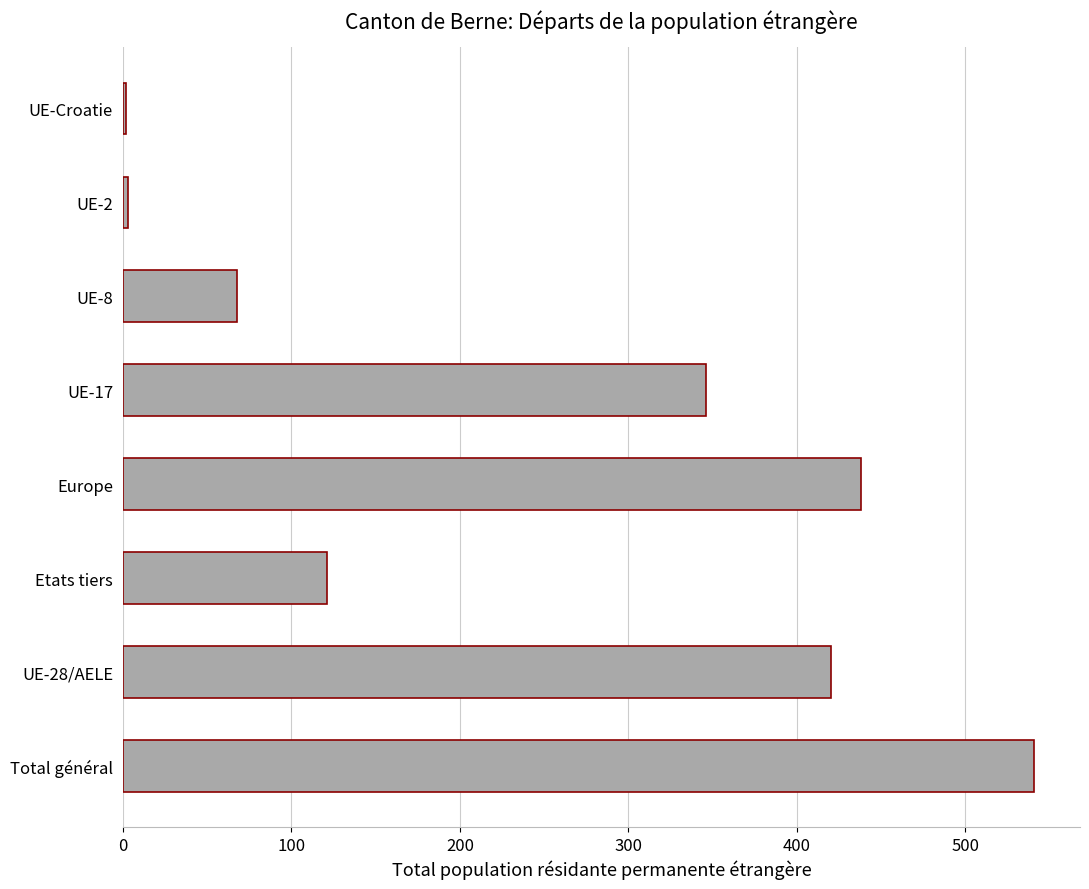

What is the difference between the values at Europe and Total général?

103